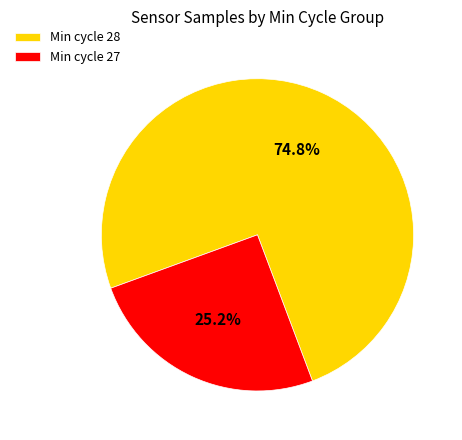

Rank the categories by value from highest to lowest.

Min cycle 28, Min cycle 27